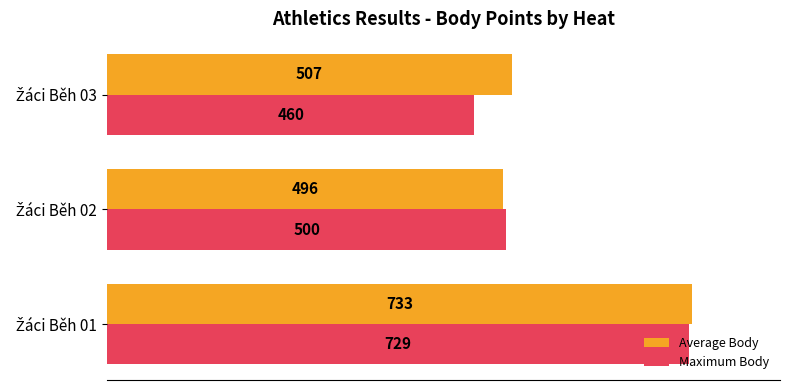

What is the difference between the maximum and minimum values in the Average Body series?

237